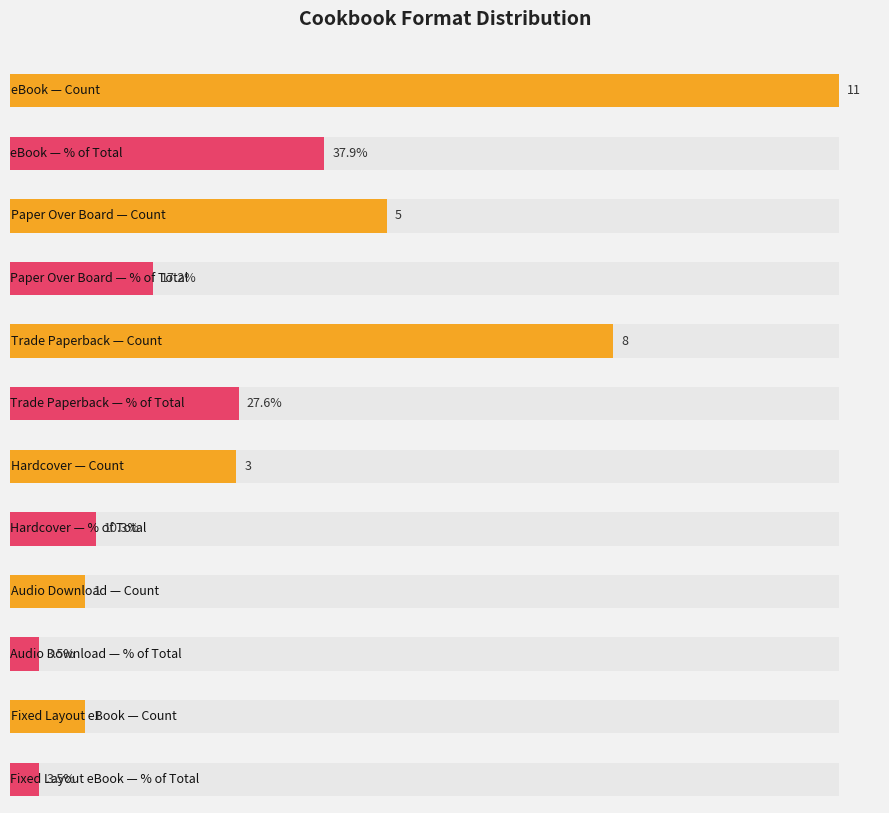

What position from the right is Trade Paperback?

4